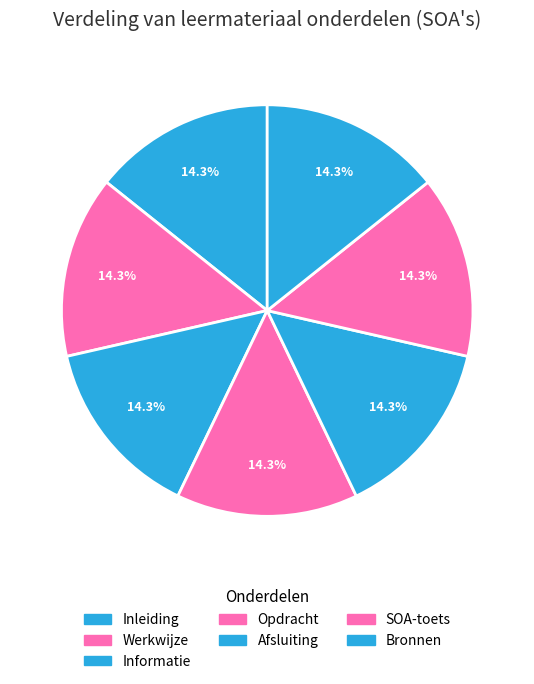

How many slices are in this pie chart?

7